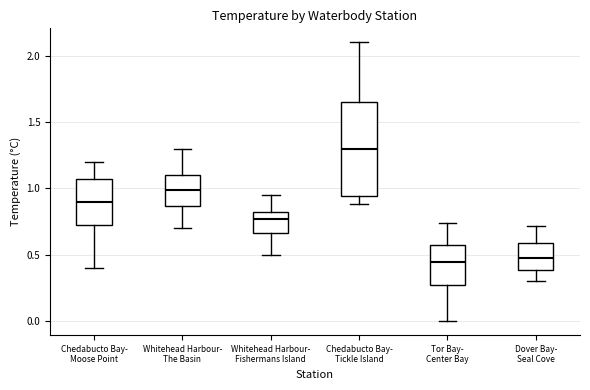

Reading left to right, transcribe this box plot: for each box, give where its median line is, the range the box spans, and where its two whiskers end, as read against the y-axis. The values are not printed on the chart, so give them approximately, as read against the axis.

Chedabucto Bay- Moose Point: median 0.90, box 0.75 to 1.10, whiskers 0.40 to 1.20
Whitehead Harbour- The Basin: median 1.00, box 0.85 to 1.10, whiskers 0.70 to 1.30
Whitehead Harbour- Fishermans Island: median 0.75, box 0.65 to 0.85, whiskers 0.50 to 0.95
Chedabucto Bay- Tickle Island: median 1.30, box 0.95 to 1.65, whiskers 0.90 to 2.10
Tor Bay- Center Bay: median 0.45, box 0.30 to 0.60, whiskers 0.00 to 0.75
Dover Bay- Seal Cove: median 0.50, box 0.40 to 0.60, whiskers 0.30 to 0.70